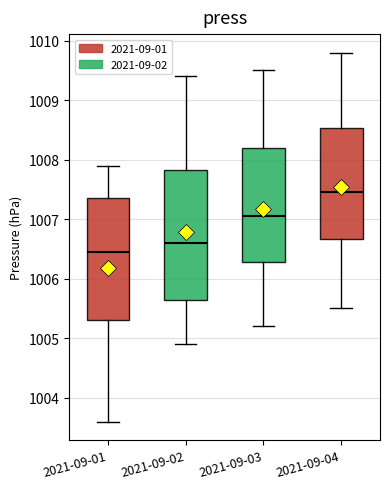

Reading left to right, transcribe this box plot: for each box, give where its median line is, the range the box spans, and where its two whiskers end, as read against the y-axis. The values are not printed on the chart, so give them approximately, as read against the axis.

2021-09-01: median 1006.5, box 1005.3 to 1007.4, whiskers 1003.6 to 1007.9
2021-09-02: median 1006.6, box 1005.7 to 1007.8, whiskers 1004.9 to 1009.4
2021-09-03: median 1007.1, box 1006.3 to 1008.2, whiskers 1005.2 to 1009.5
2021-09-04: median 1007.5, box 1006.7 to 1008.5, whiskers 1005.5 to 1009.8